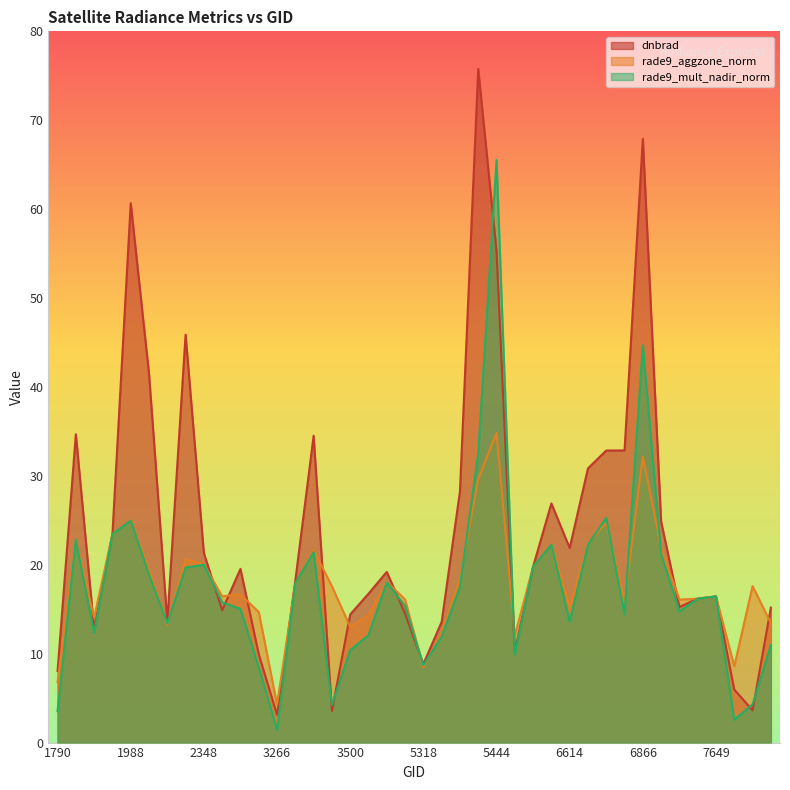

After their last crossing, which series has the higher values: dnbrad or rade9_aggzone_norm?

dnbrad